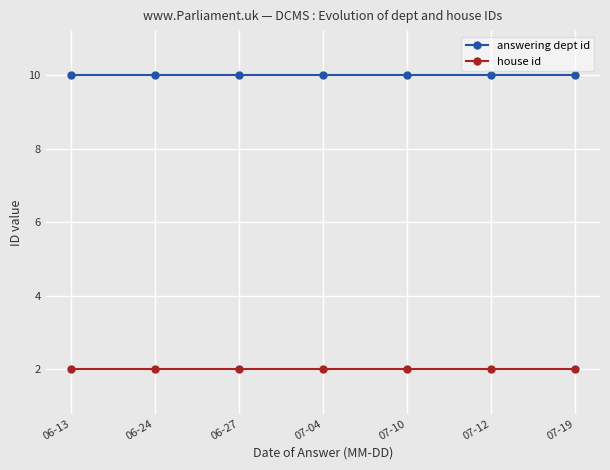

Rank the series by their maximum value, from highest to lowest.

answering dept id, house id